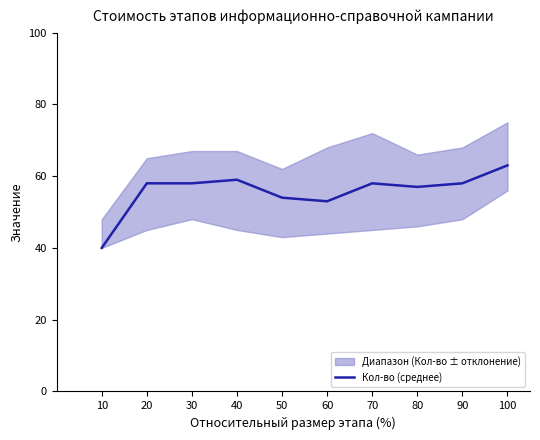

Rank the categories by value from highest to lowest.

100, 40, 20, 30, 70, 90, 80, 50, 60, 10